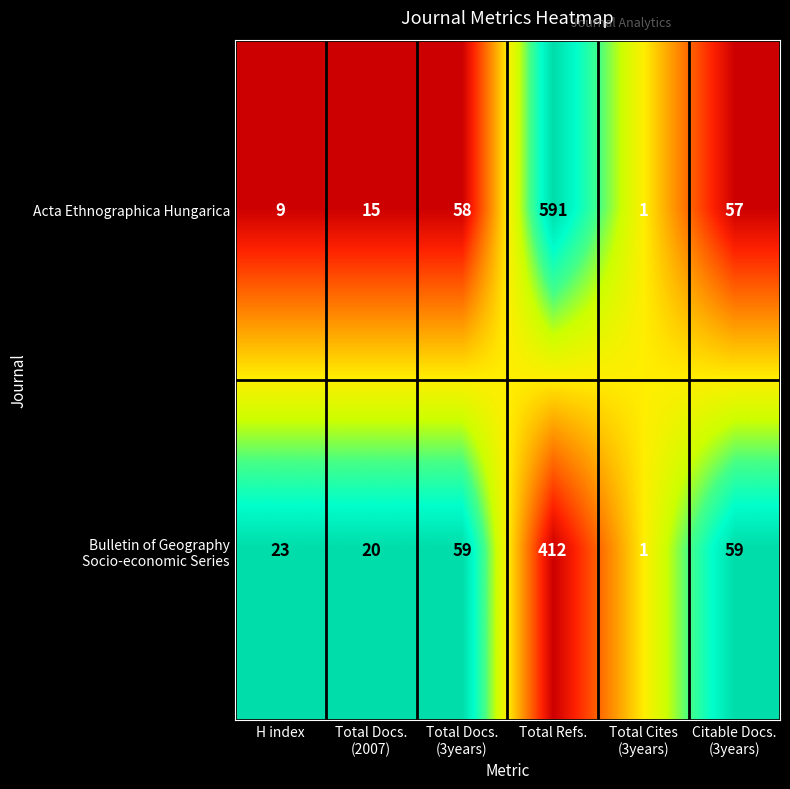

Which series changed the most between Total Docs.
(2007) and Total Docs.
(3years)?

Acta Ethnographica Hungarica